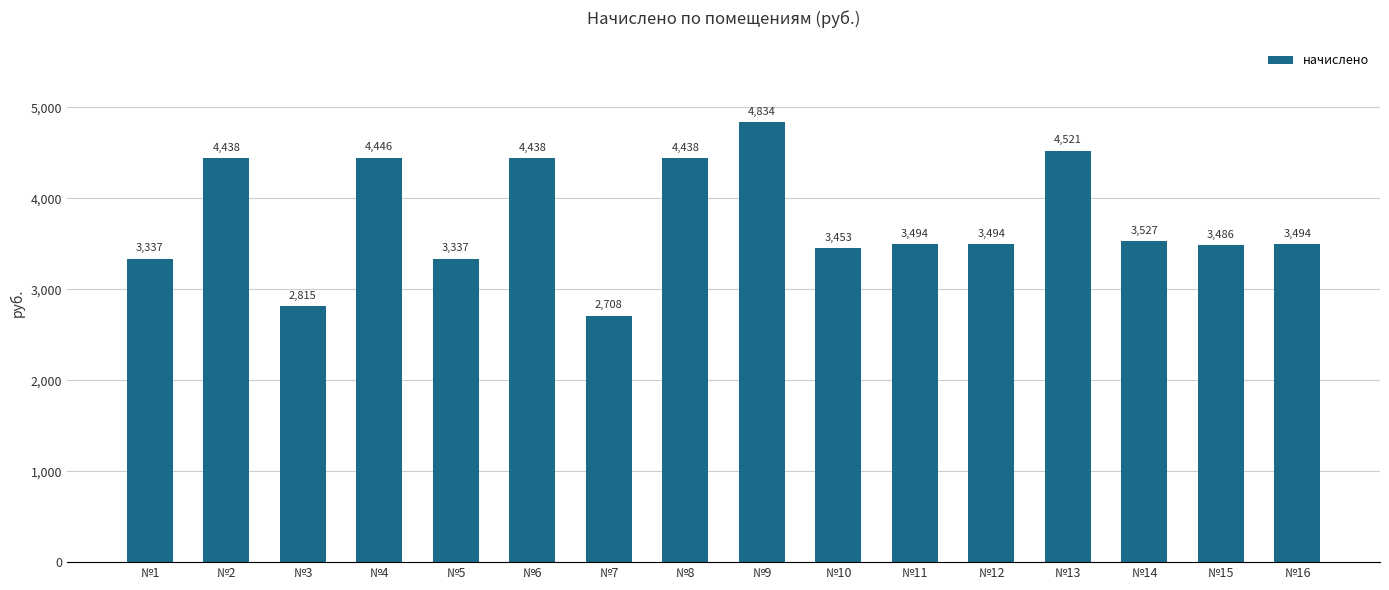

What is the change in value from №1 to №10?

+115.9